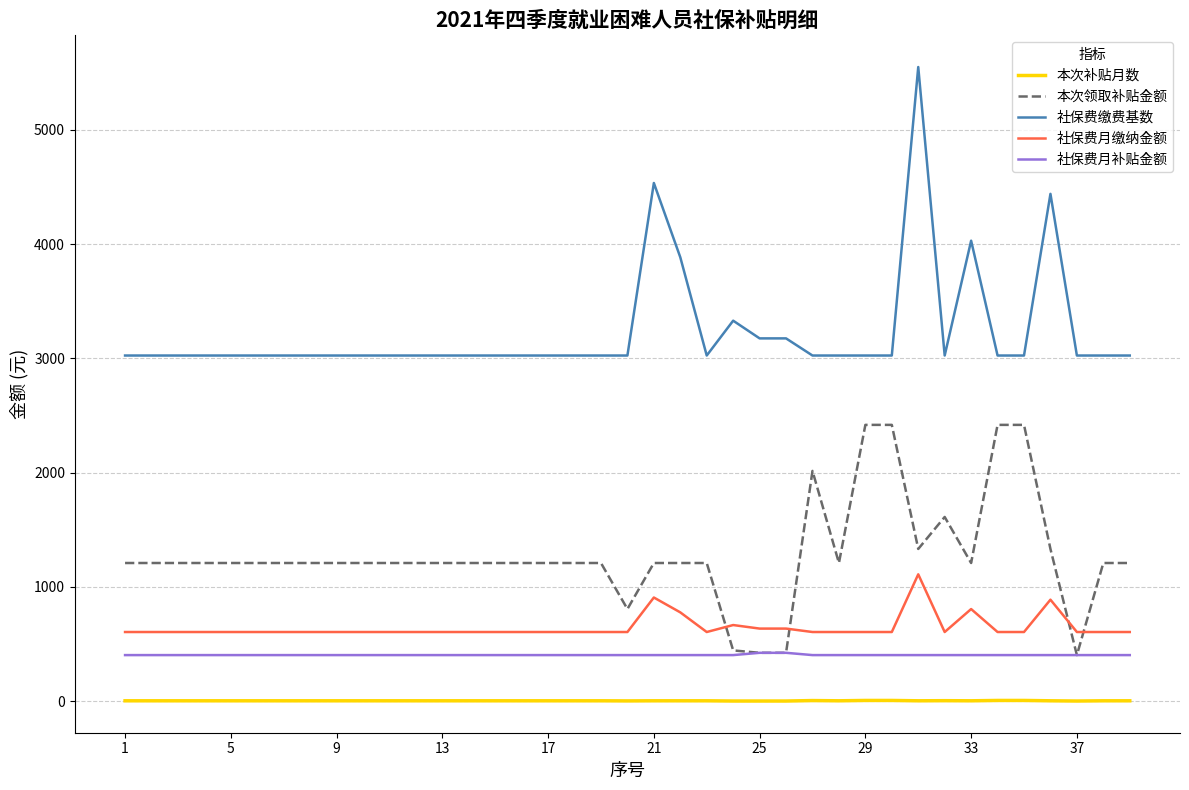

What is the highest value of the 社保费月缴纳金额 series?

1110